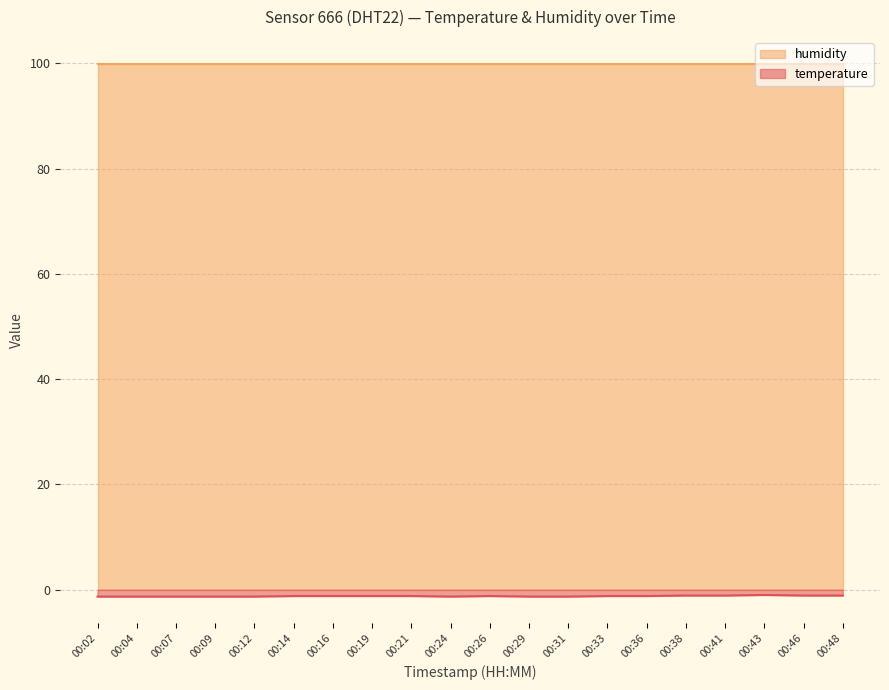

The value at 00:04 is -1.3. True or false?

True